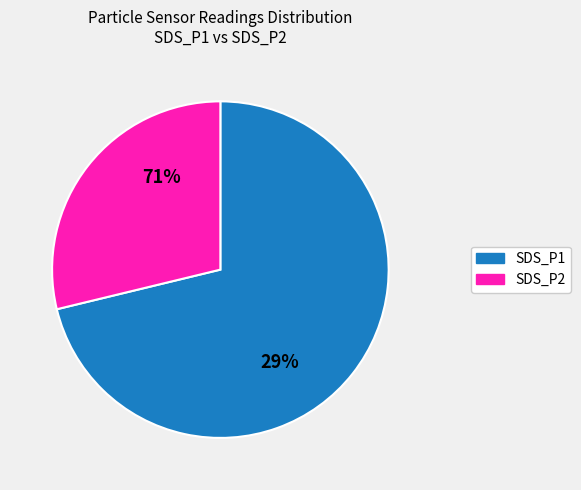

To the nearest percent, what portion does SDS_P1 represent?

71%